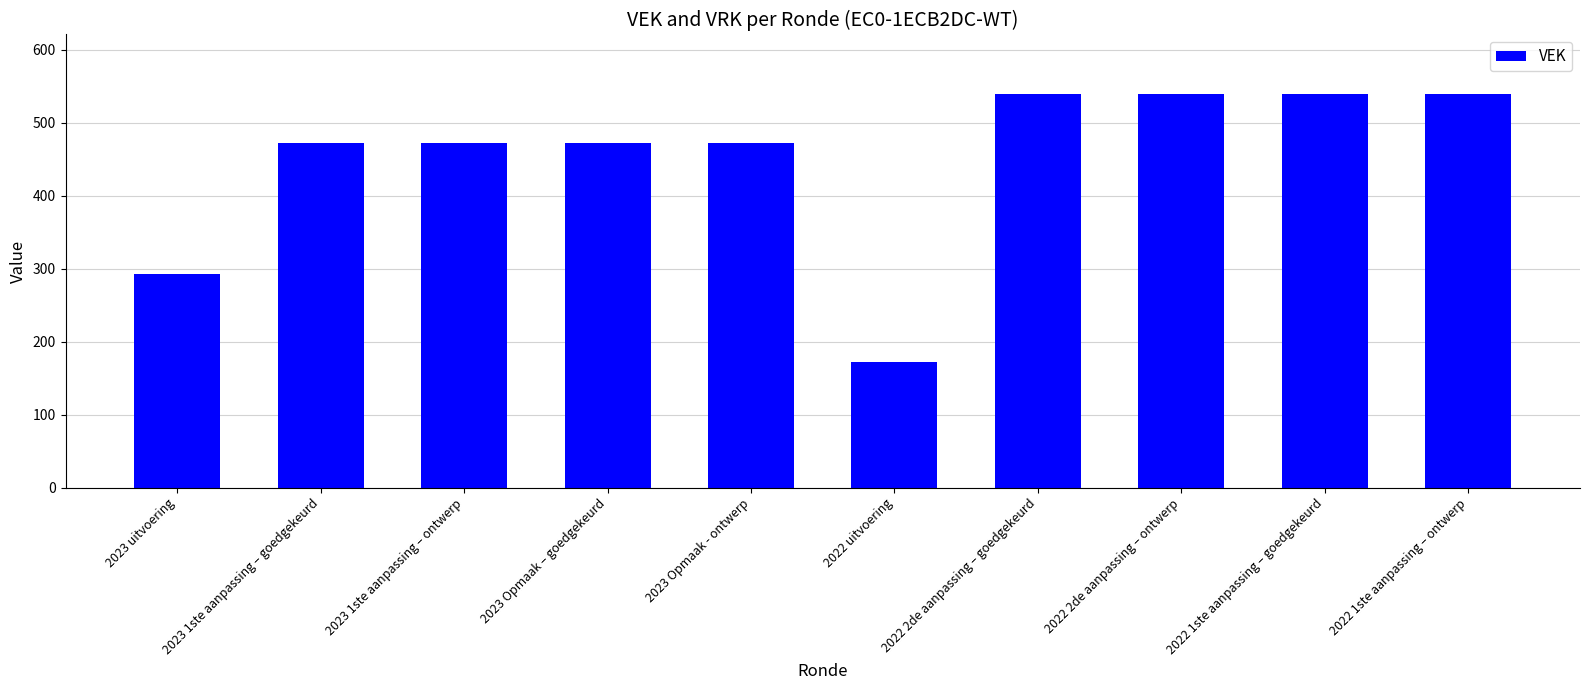

Is it true that the value at 2022 1ste aanpassing – ontwerp is 540?

True